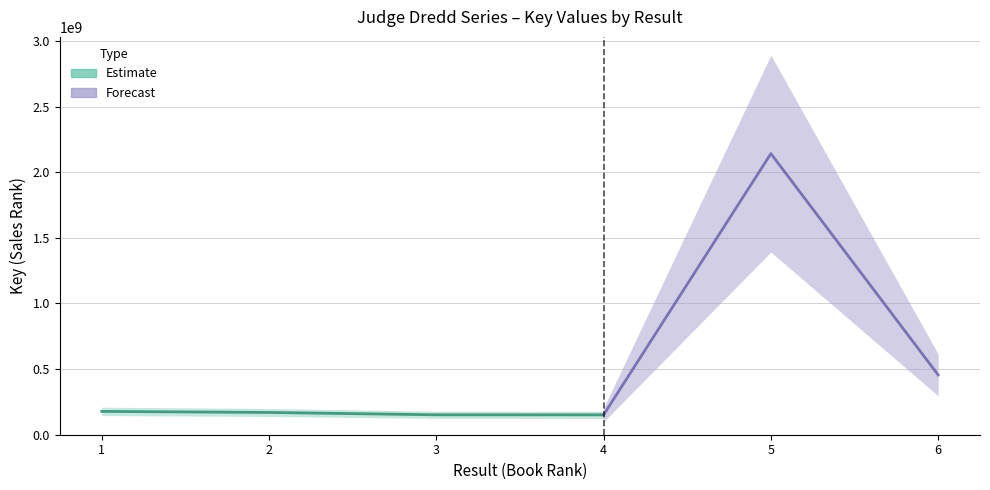

What is the average value?

541198514